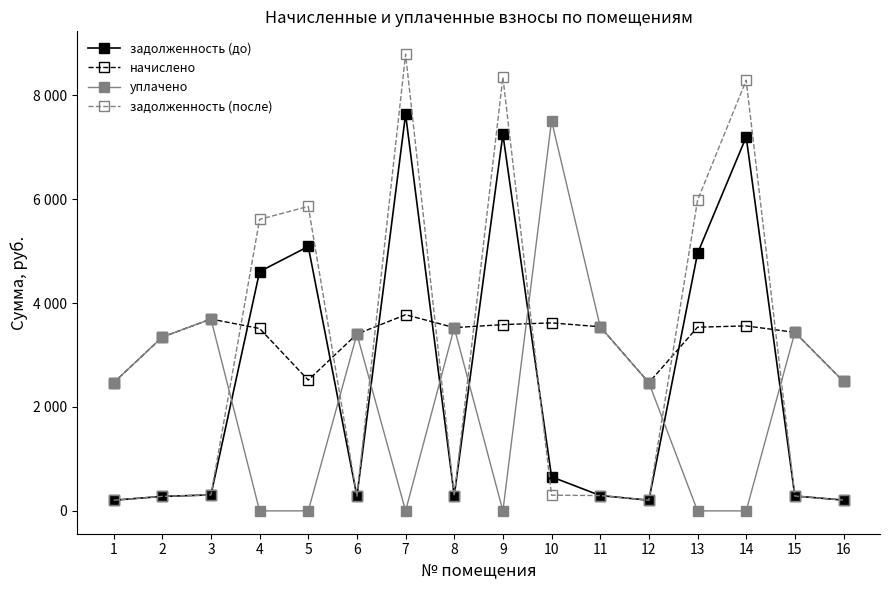

What are all the series names shown in the legend?

задолженность (до), начислено, уплачено, задолженность (после)